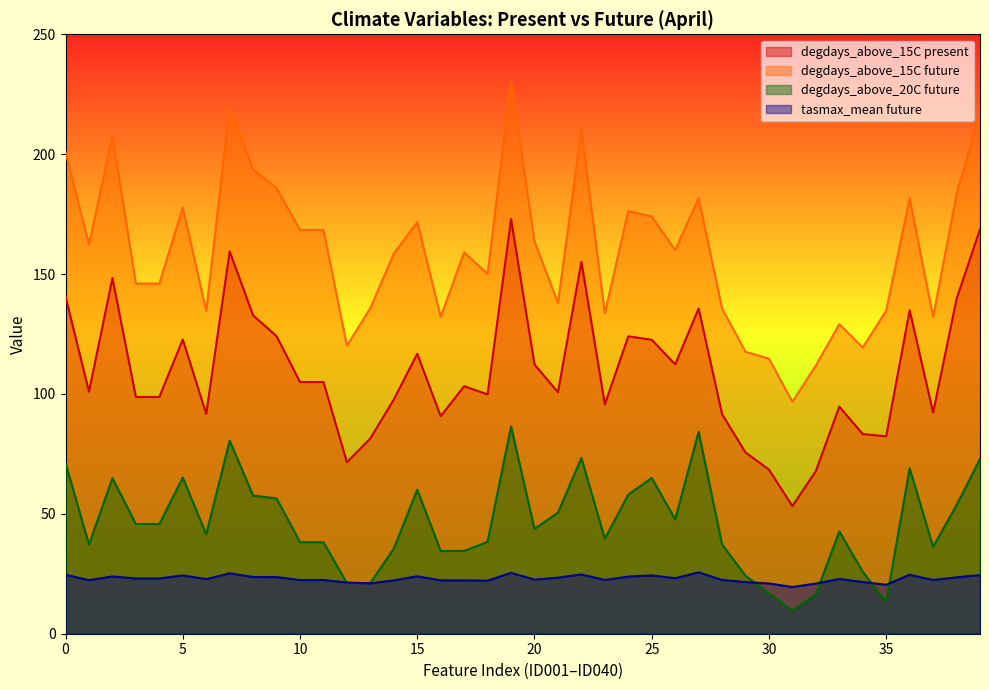

At which label is degdays_above_15C future closest to 163?

20